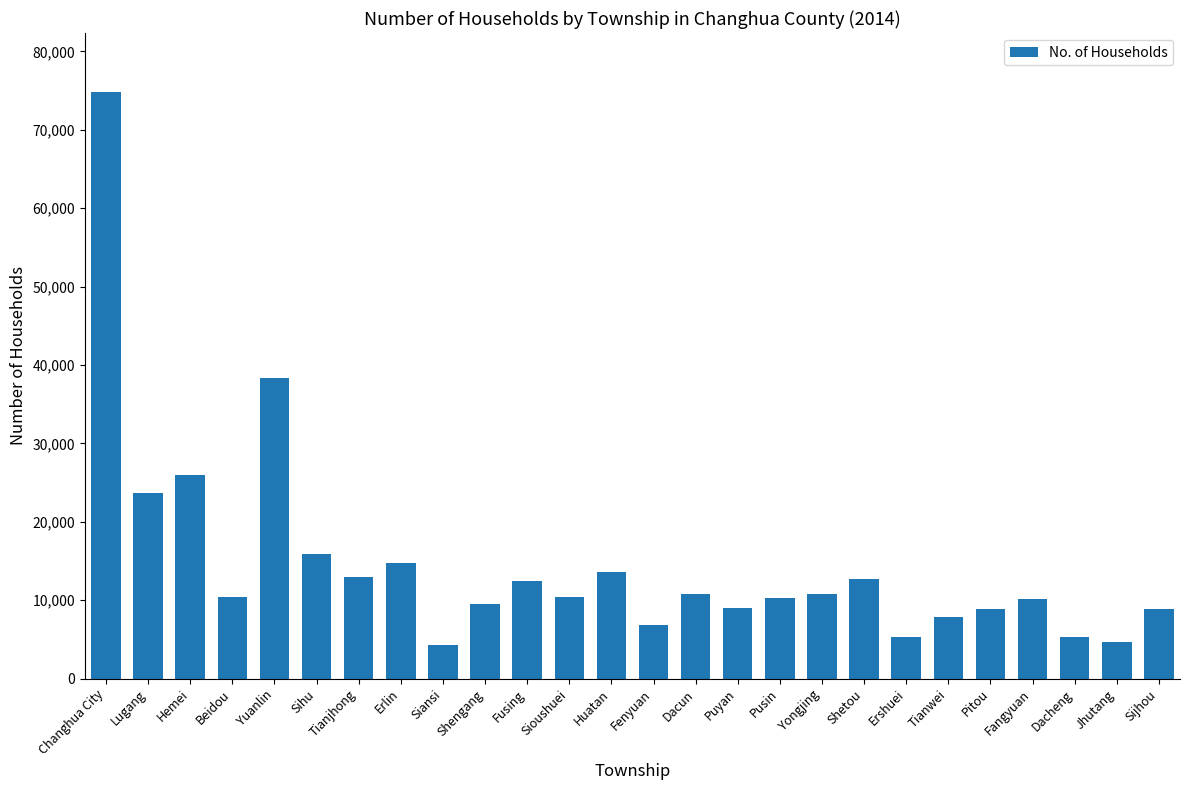

Approximately how many times larger is the value at Yuanlin compared to Sioushuei?

3.7